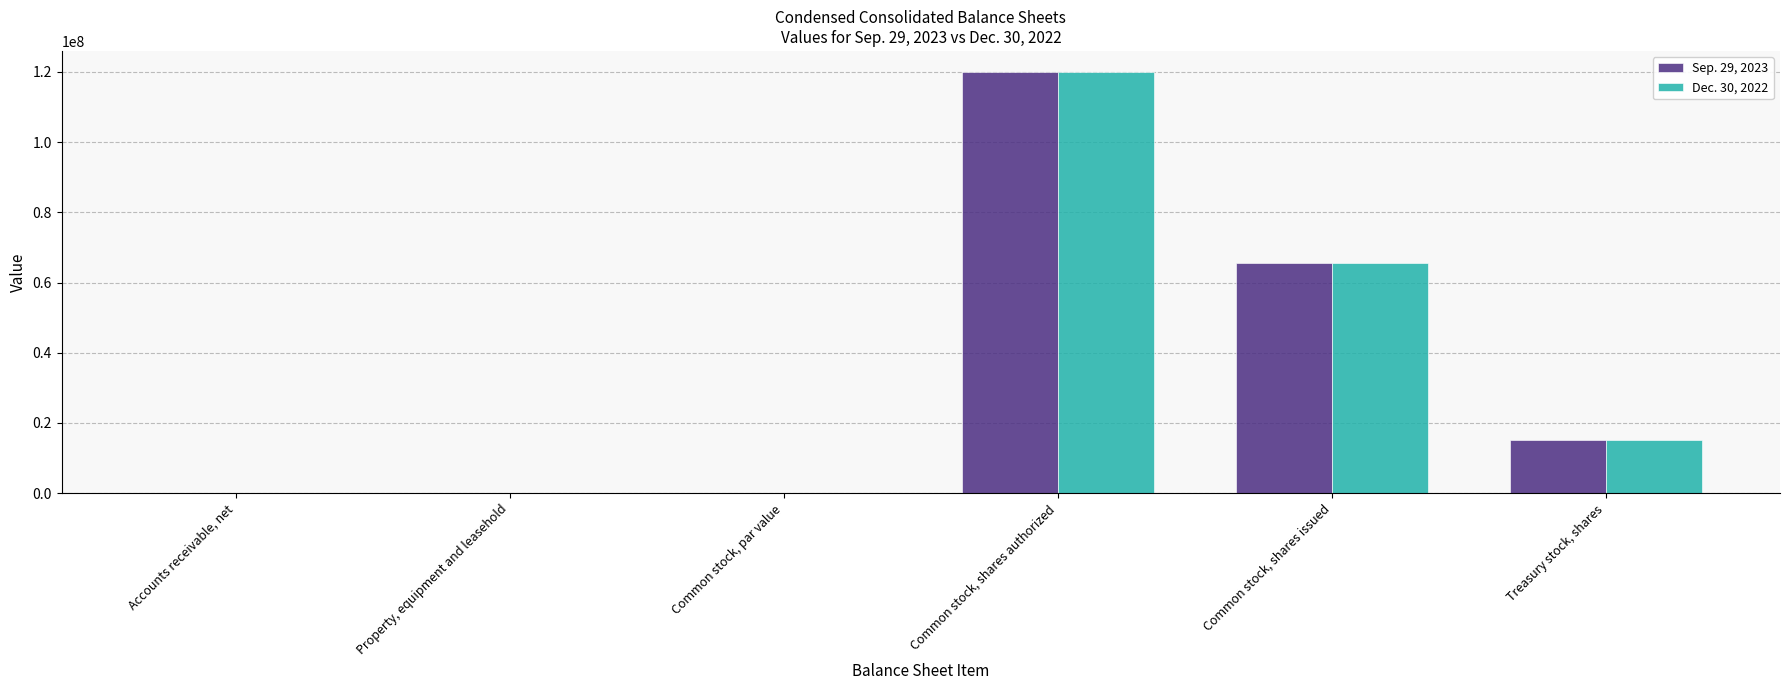

Are the bars grouped side by side (vs. stacked)?

Yes